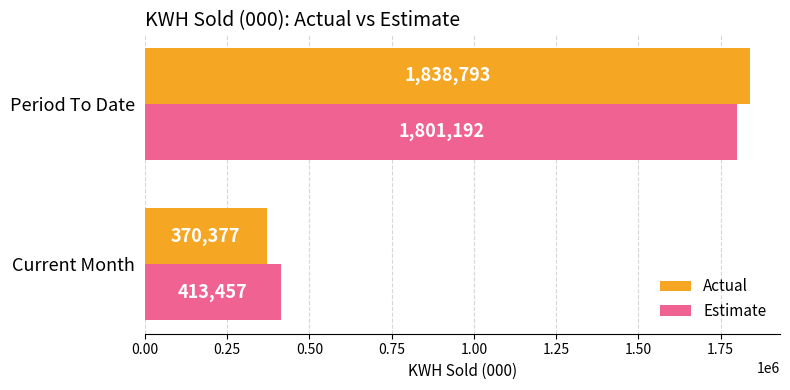

How many distinct data groups are displayed?

2